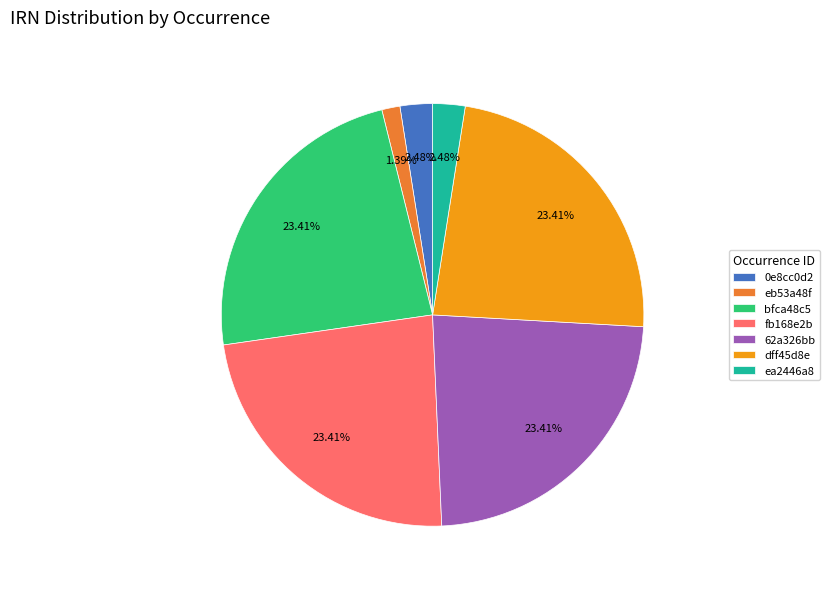

What percentage is the 62a326bb slice, to the nearest percent?

23%